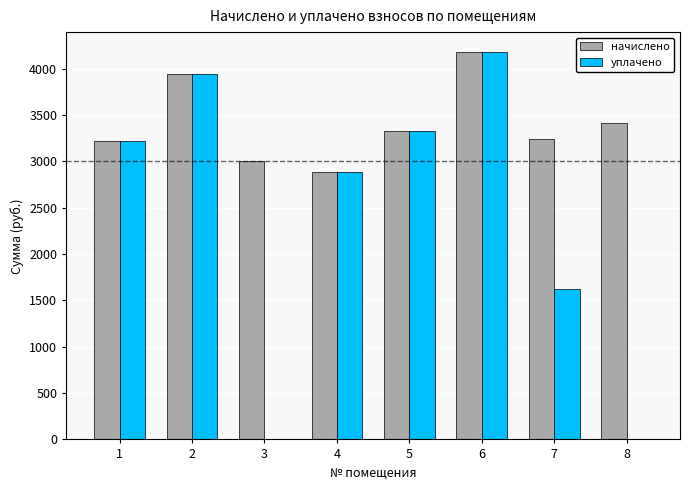

What is the maximum value shown in the chart?

4184.9